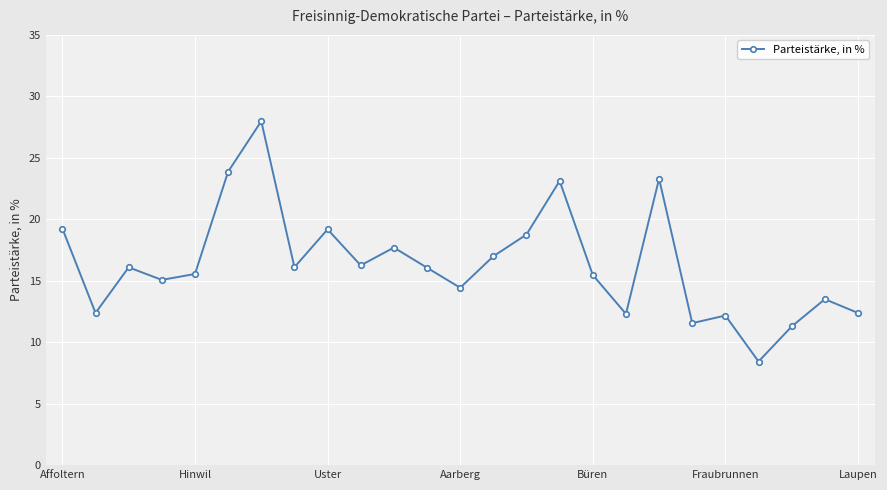

How many lines are shown in the chart?

1